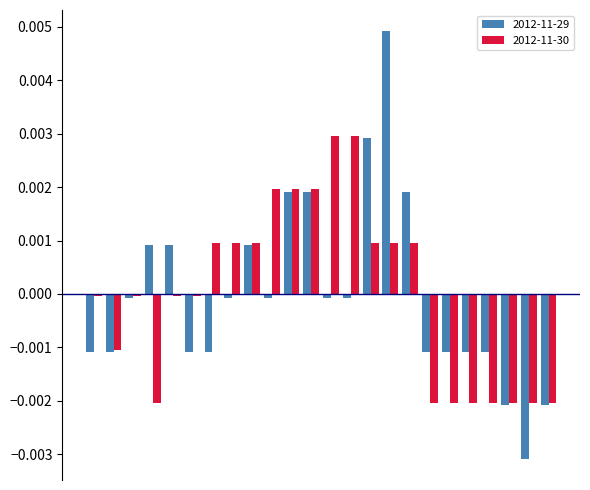

Which series has the widest spread of values?

2012-11-29